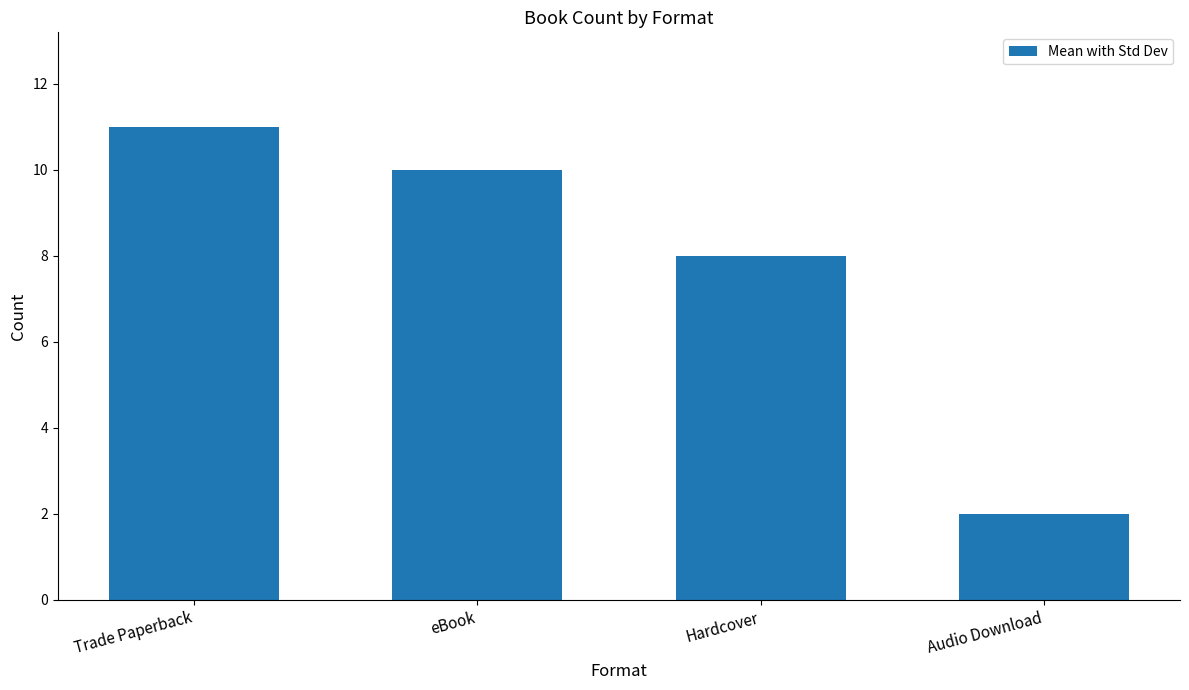

The chart shows a value of 10 at eBook. True or false?

True